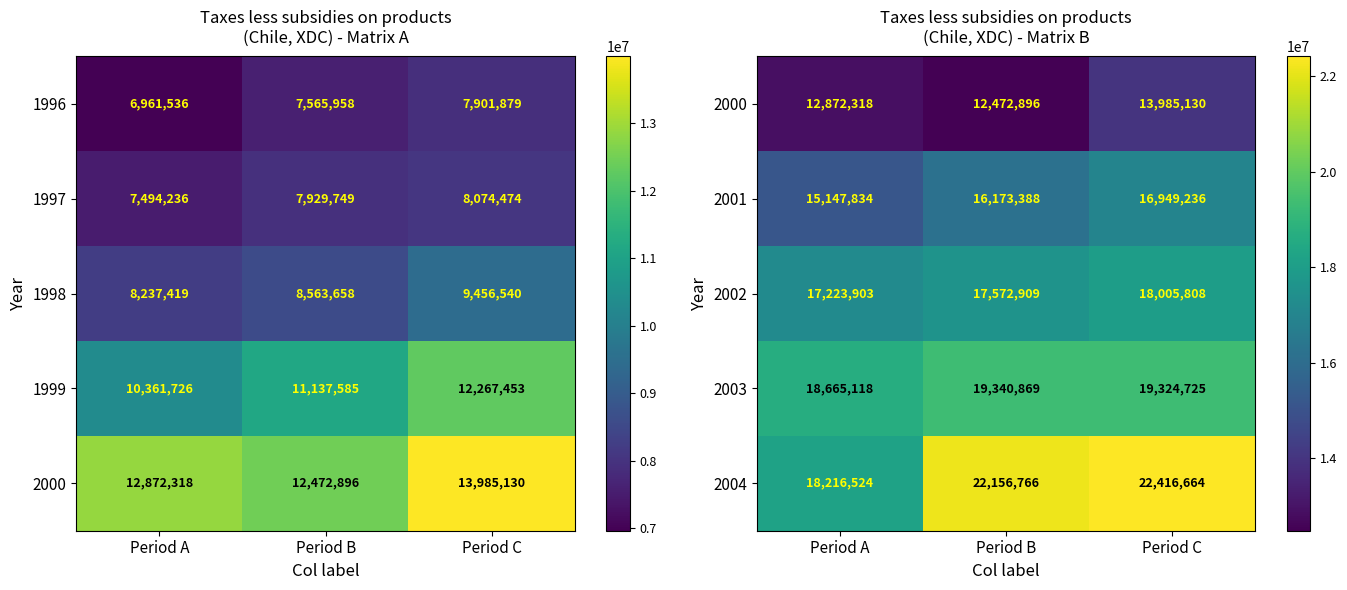

What is the minimum value for 2004?

18216524